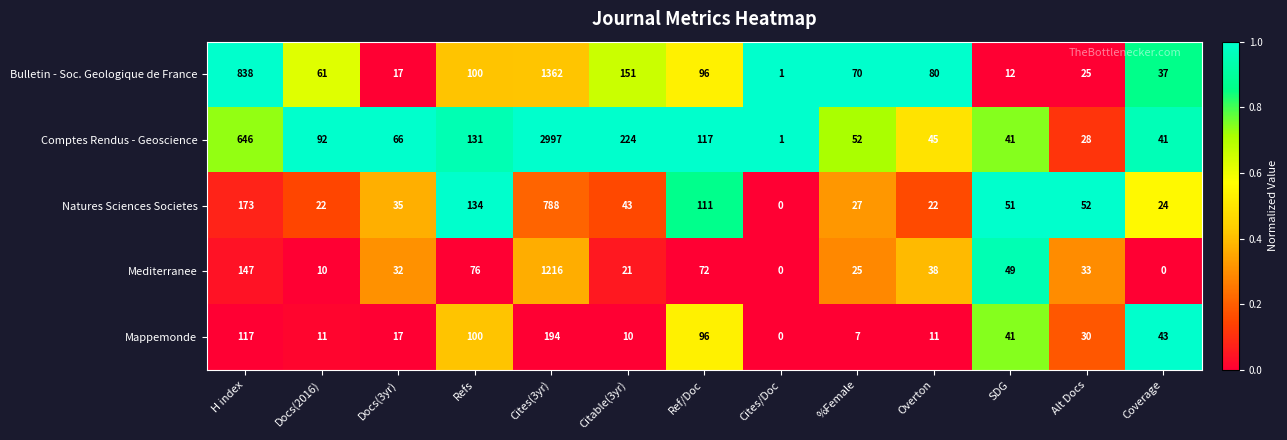

What is the sum of all Mappemonde values?

677